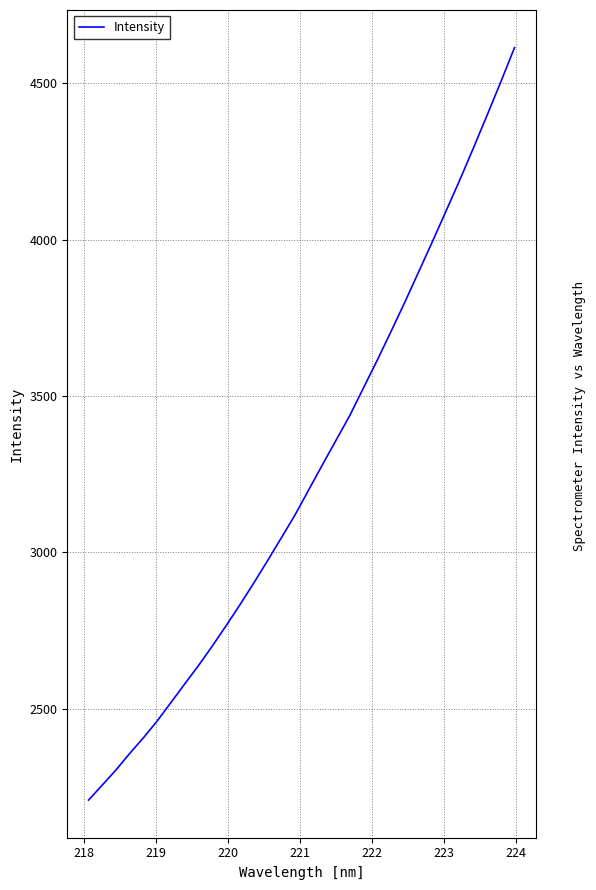

What is the difference between the maximum and minimum values?

2406.3